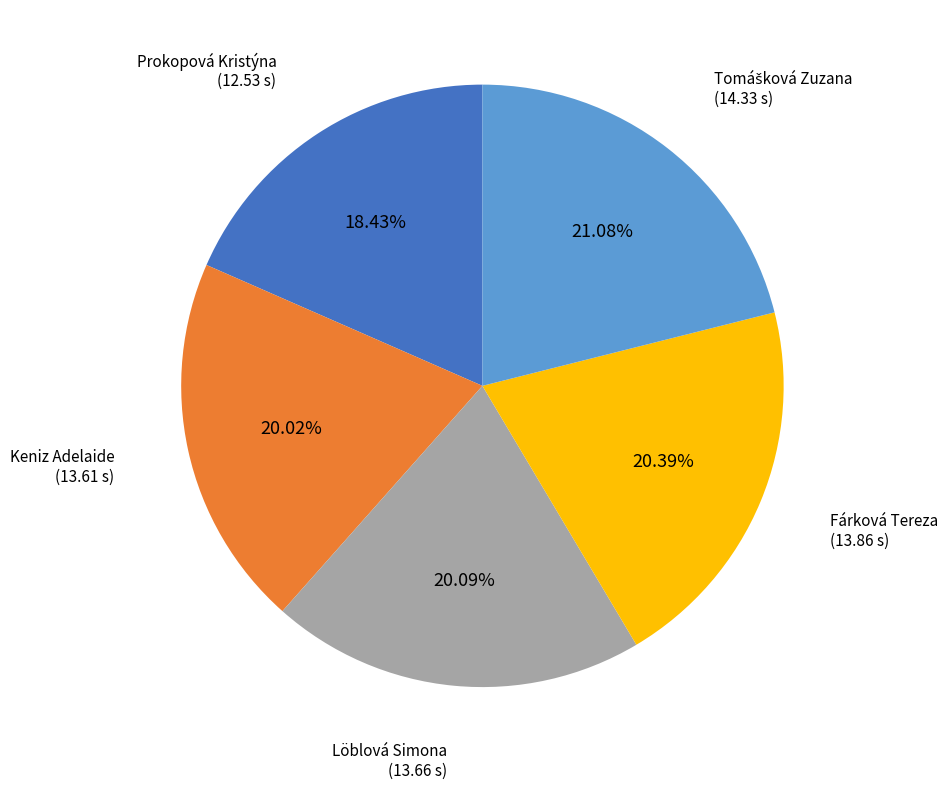

To the nearest percent, what is the difference between the largest and smallest slice percentages?

3%